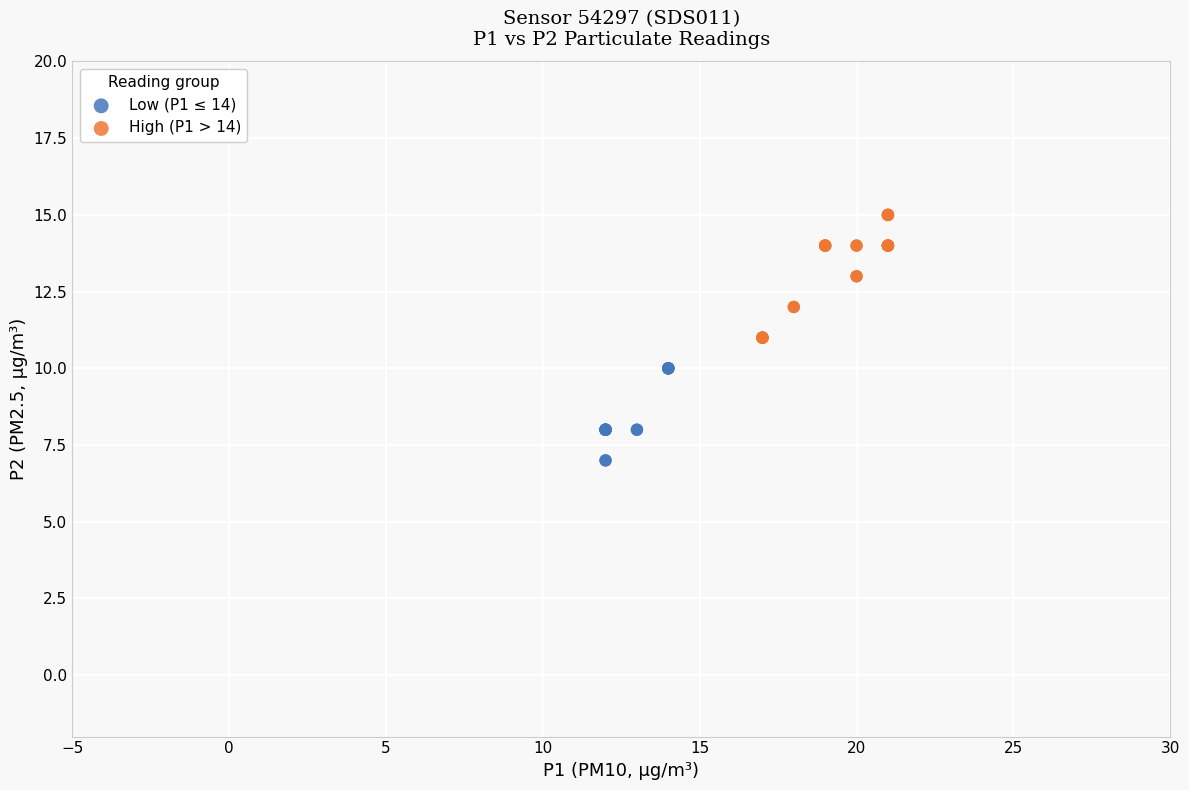

Which series reaches the maximum Y coordinate?

High (P1 > 14)